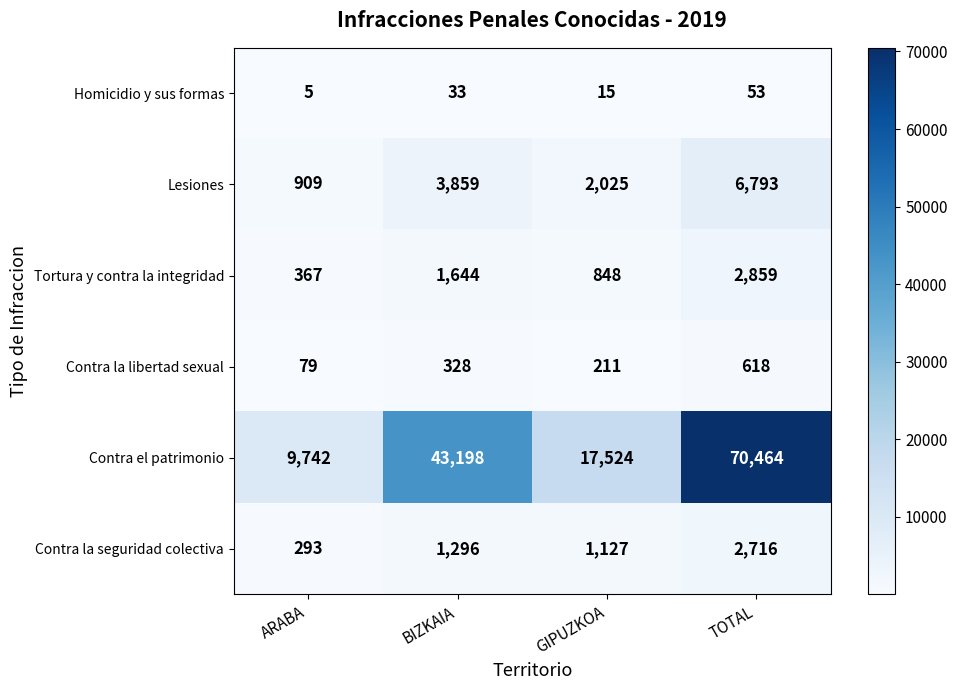

Is the value of Homicidio y sus formas at ARABA greater than the value of Contra la libertad sexual at ARABA?

No